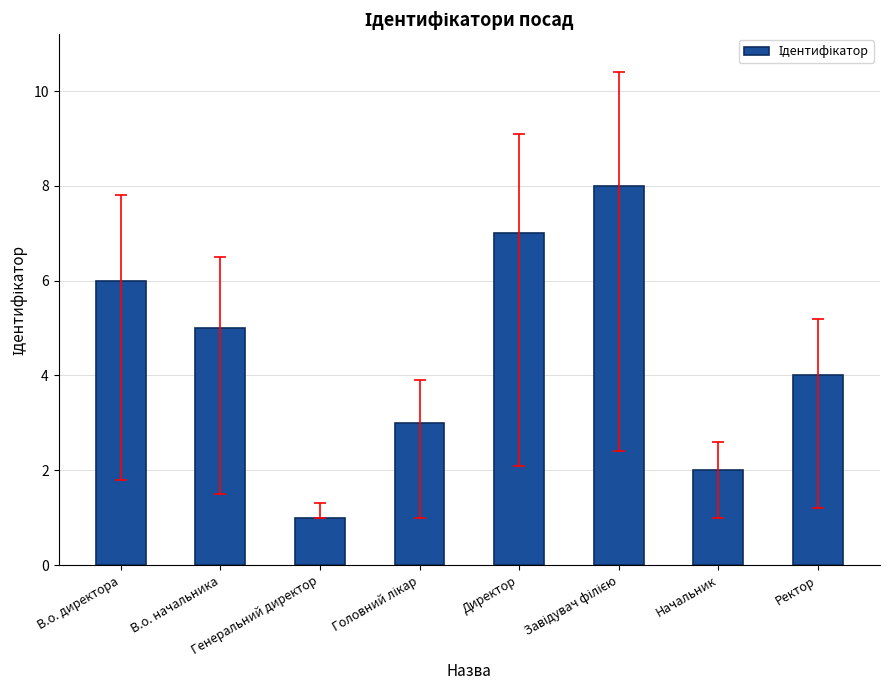

Does the chart contain stacked bars?

No